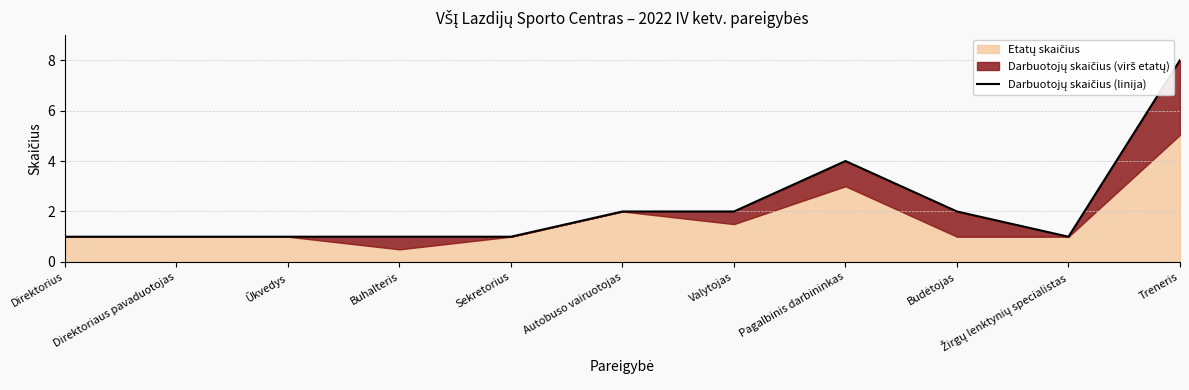

How many values are between 1 and 2?

9